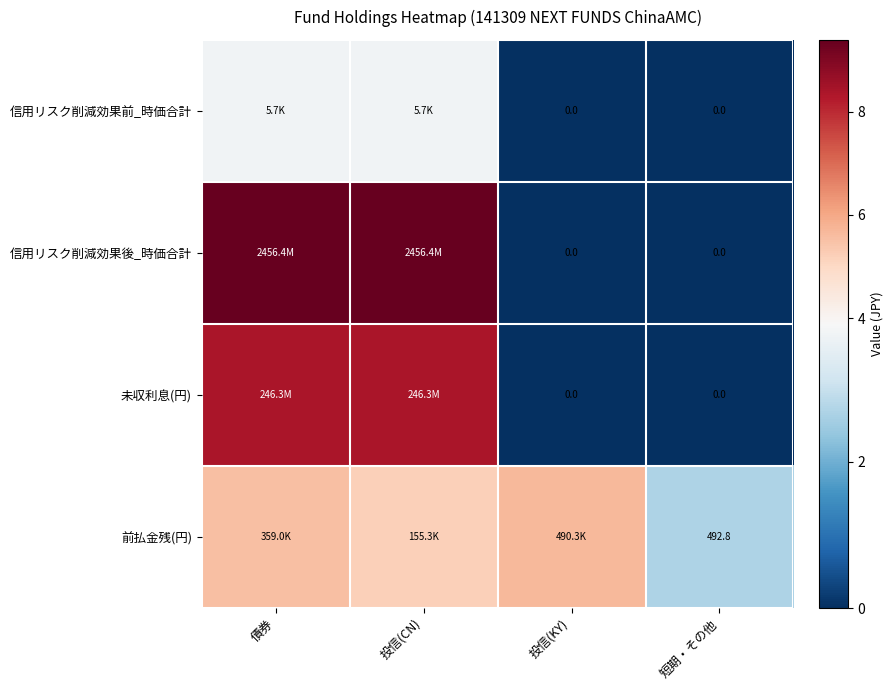

Which series has the largest range (max minus min)?

信用リスク削減効果後_時価合計